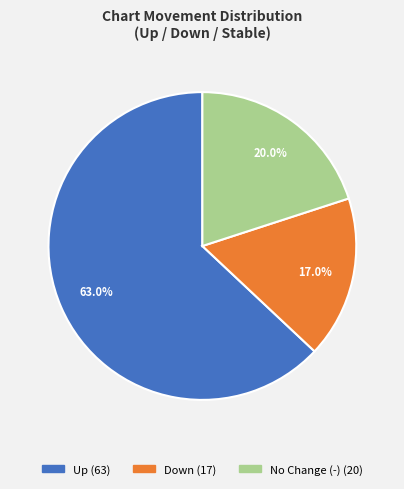

Does any single category account for the majority?

Yes